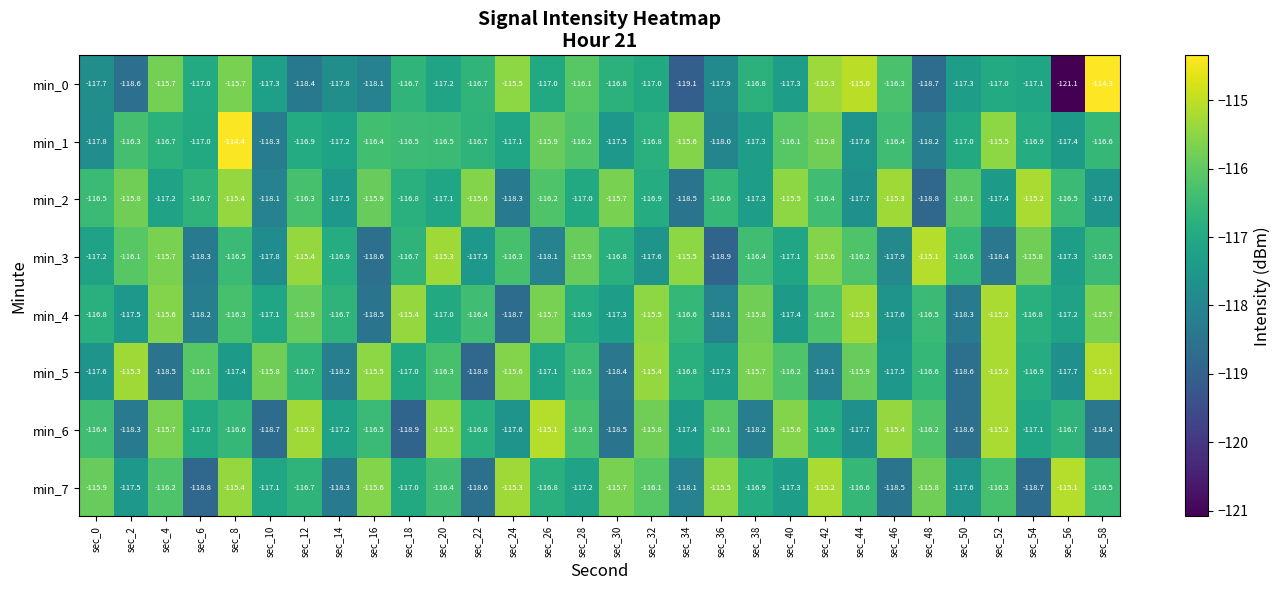

Which category has the highest value across all series?

sec_58